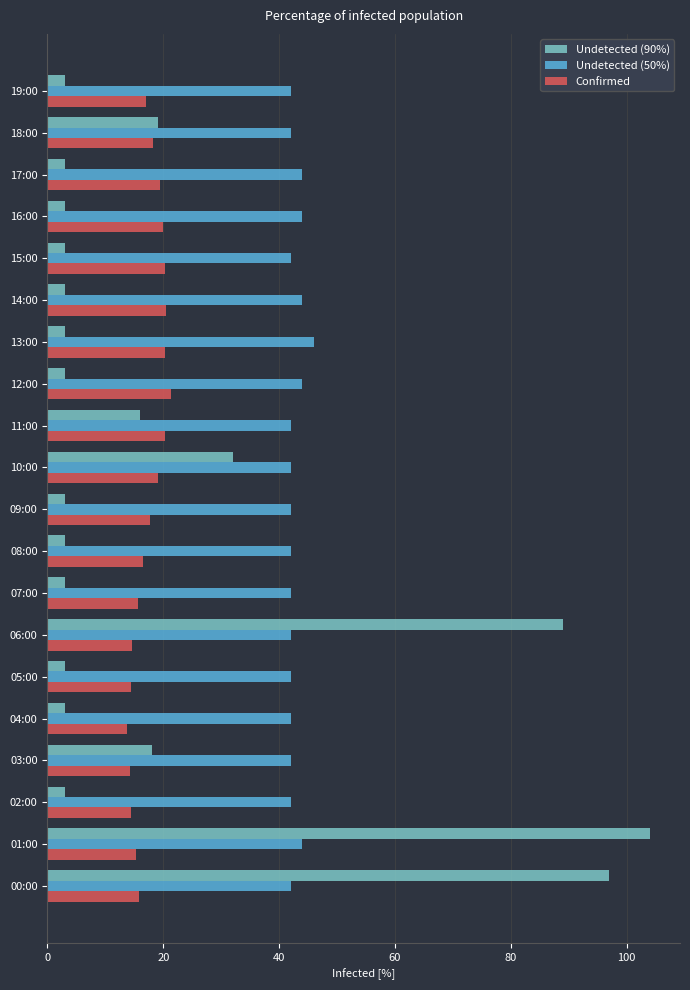

What is the spread (max minus min) of values at 17:00?

41.0